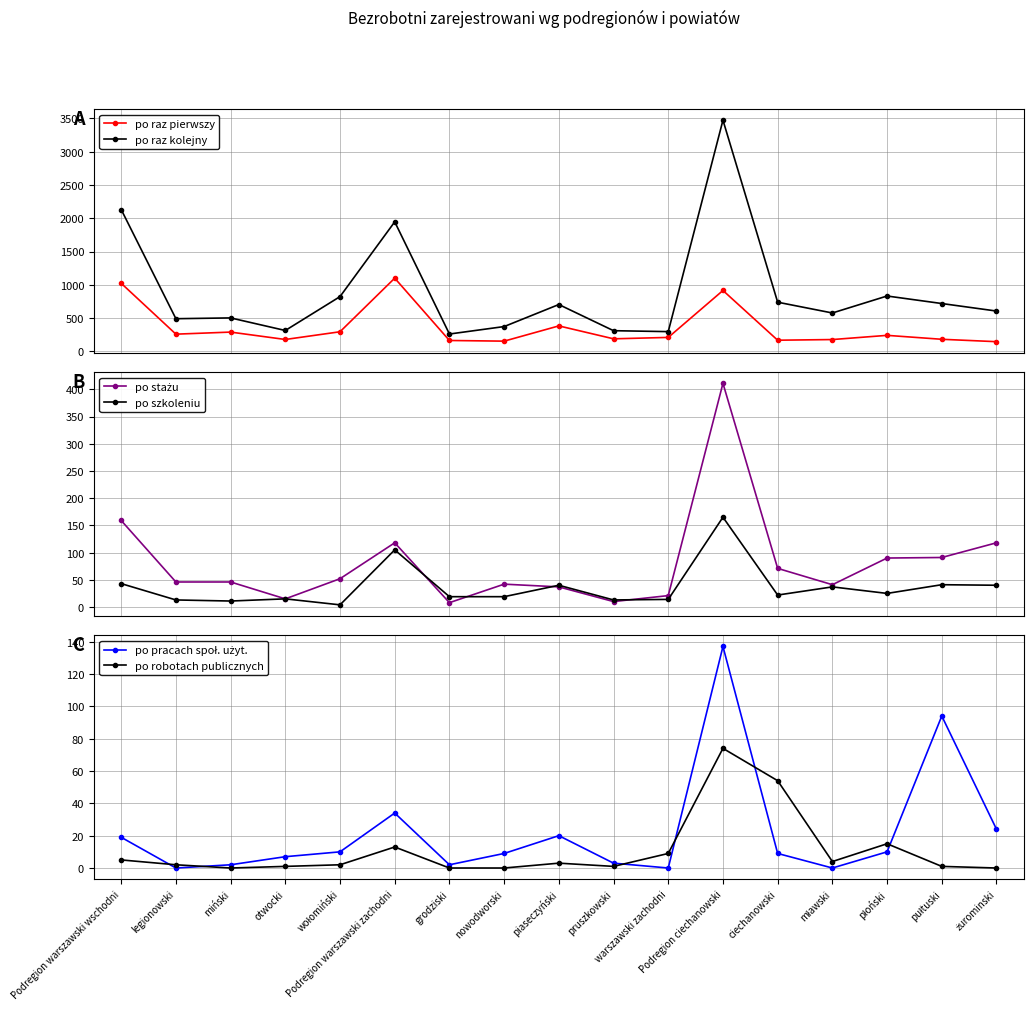

What is the difference between the po pracach społ. użyt. values at legionowski and Podregion warszawski zachodni?

34